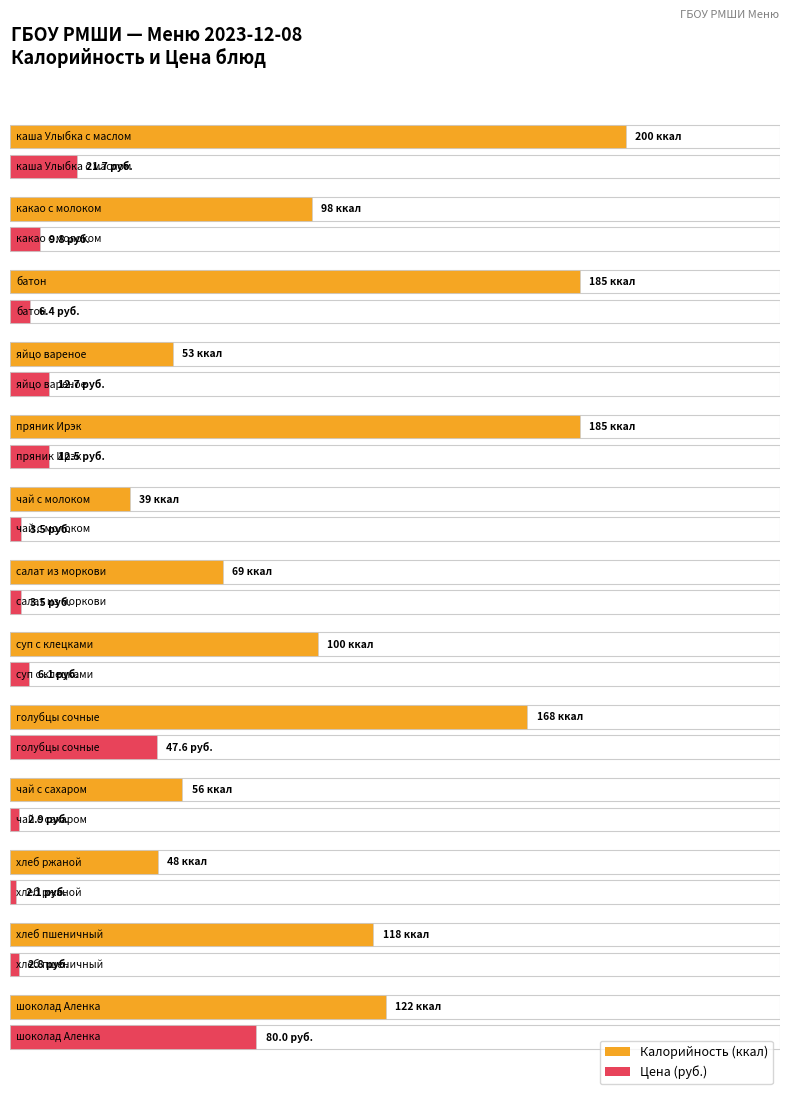

Reading left to right, what are all the values shown in this chart?

Калорийность: каша Улыбка с маслом=200.0	какао с молоком=98.0	батон=185.0	яйцо вареное=53.0	пряник Ирэк=185.0	чай с молоком=39.0	салат из моркови=69.0	суп с клецками=100.0	голубцы сочные=168.0	чай с сахаром=56.0	хлеб ржаной=48.0	хлеб пшеничный=118.0	шоколад Аленка=122.0
Цена: каша Улыбка с маслом=21.7	какао с молоком=9.8	батон=6.4	яйцо вареное=12.7	пряник Ирэк=12.5	чай с молоком=3.5	салат из моркови=3.5	суп с клецками=6.1	голубцы сочные=47.6	чай с сахаром=2.9	хлеб ржаной=2.1	хлеб пшеничный=2.8	шоколад Аленка=80.0